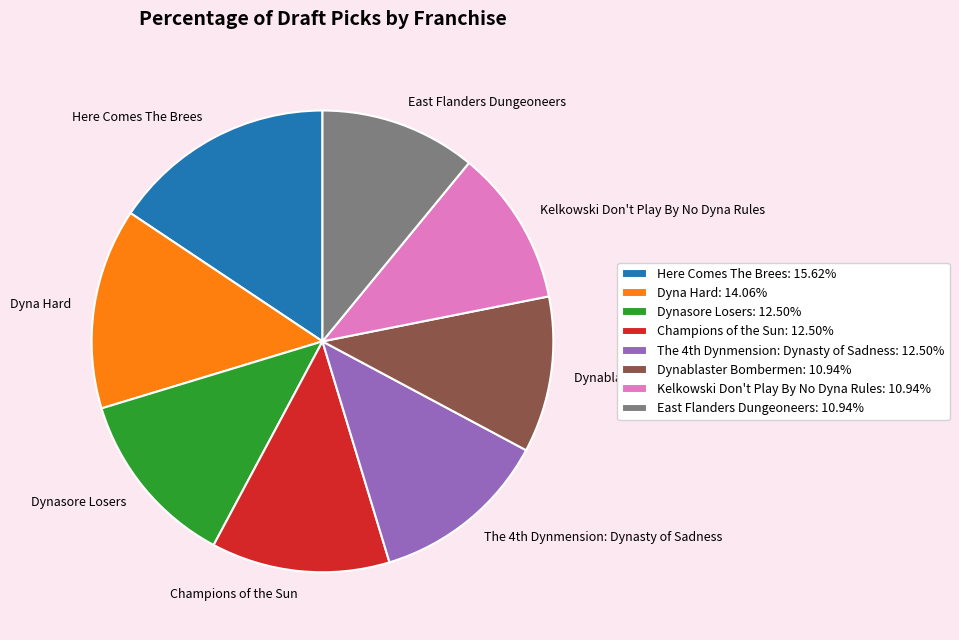

What is the ratio of the value at East Flanders Dungeoneers to the value at Dyna Hard?

0.8